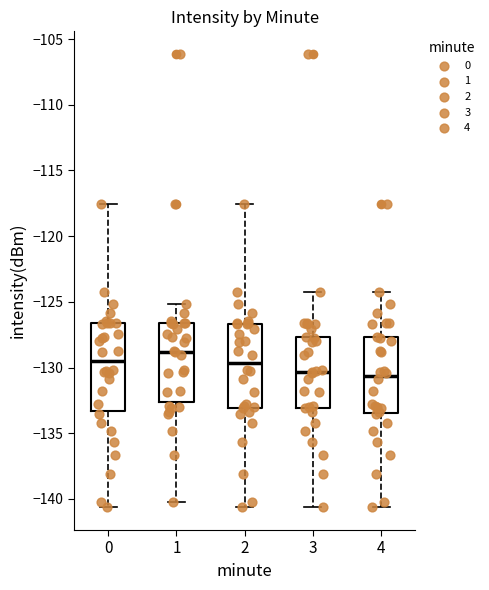

Reading left to right, transcribe this box plot: for each box, give where its median line is, the range the box spans, and where its two whiskers end, as read against the y-axis. The values are not printed on the chart, so give them approximately, as read against the axis.

0: median -129.5, box -133.5 to -126.5, whiskers -140.5 to -117.5
1: median -129.0, box -132.5 to -126.5, whiskers -140.0 to -125.0
2: median -129.5, box -133.0 to -126.5, whiskers -140.5 to -117.5
3: median -130.5, box -133.0 to -127.5, whiskers -140.5 to -124.5
4: median -130.5, box -133.5 to -127.5, whiskers -140.5 to -124.5